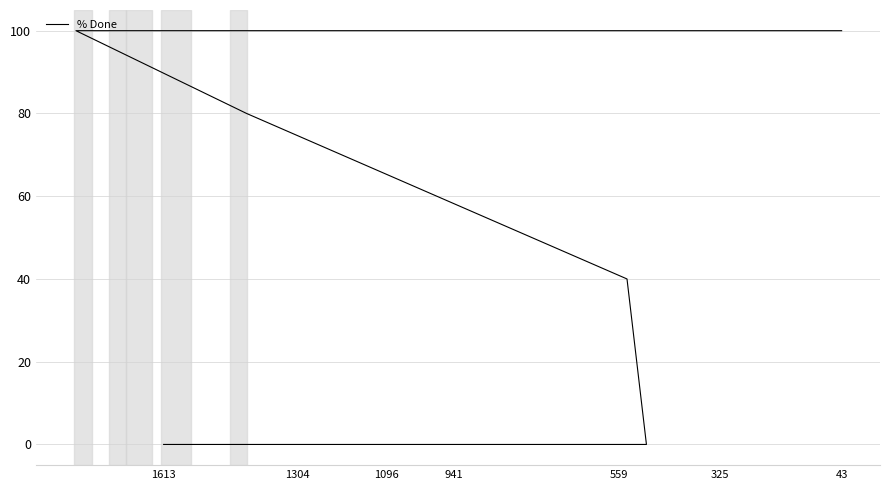

How many lines are shown in the chart?

1